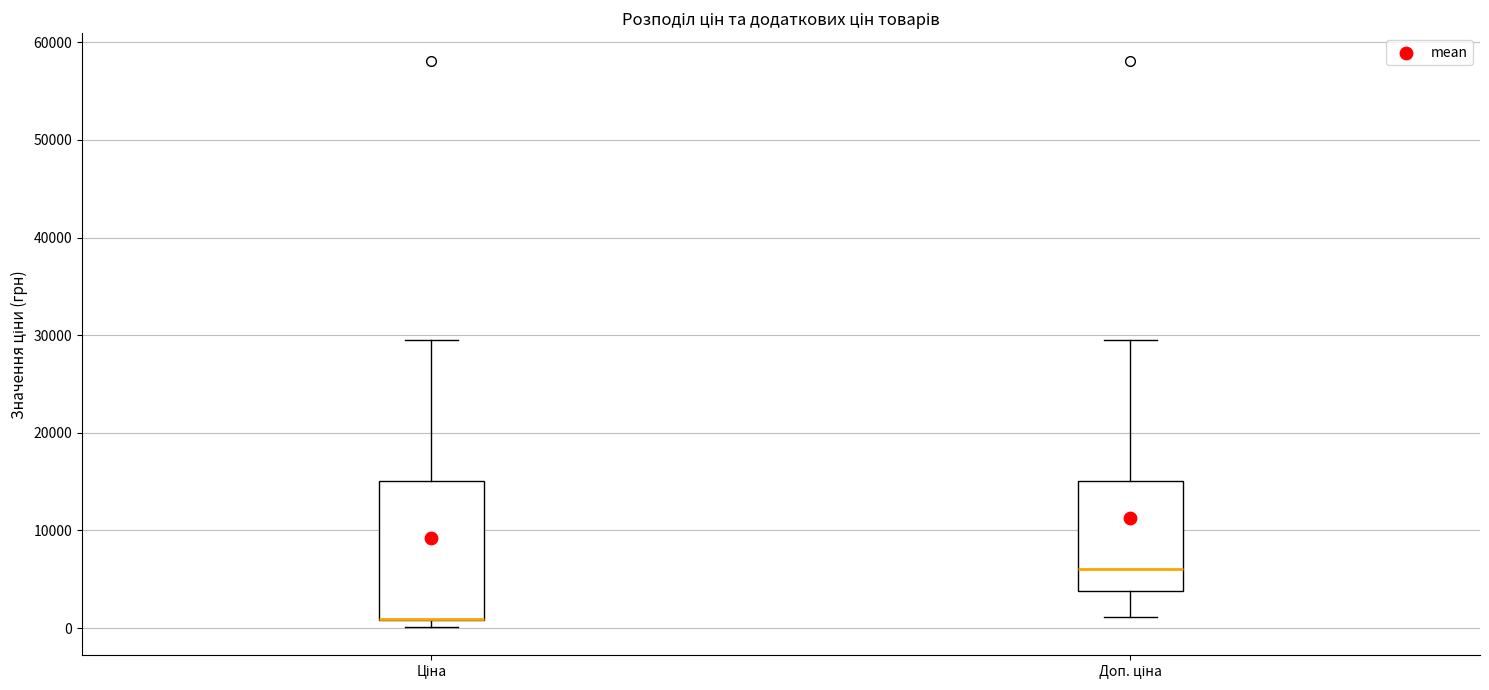

Reading left to right, read every box against the y-axis: the position of its median line, the range the box covers, and the ends of its whiskers. The values are not printed on the chart, so give them approximately, as read against the axis.

Ціна: median 1000 (drawn on the box's lower edge), box 1000 to 15000, whiskers 0 to 30000
Доп. ціна: median 6000, box 4000 to 15000, whiskers 1000 to 30000